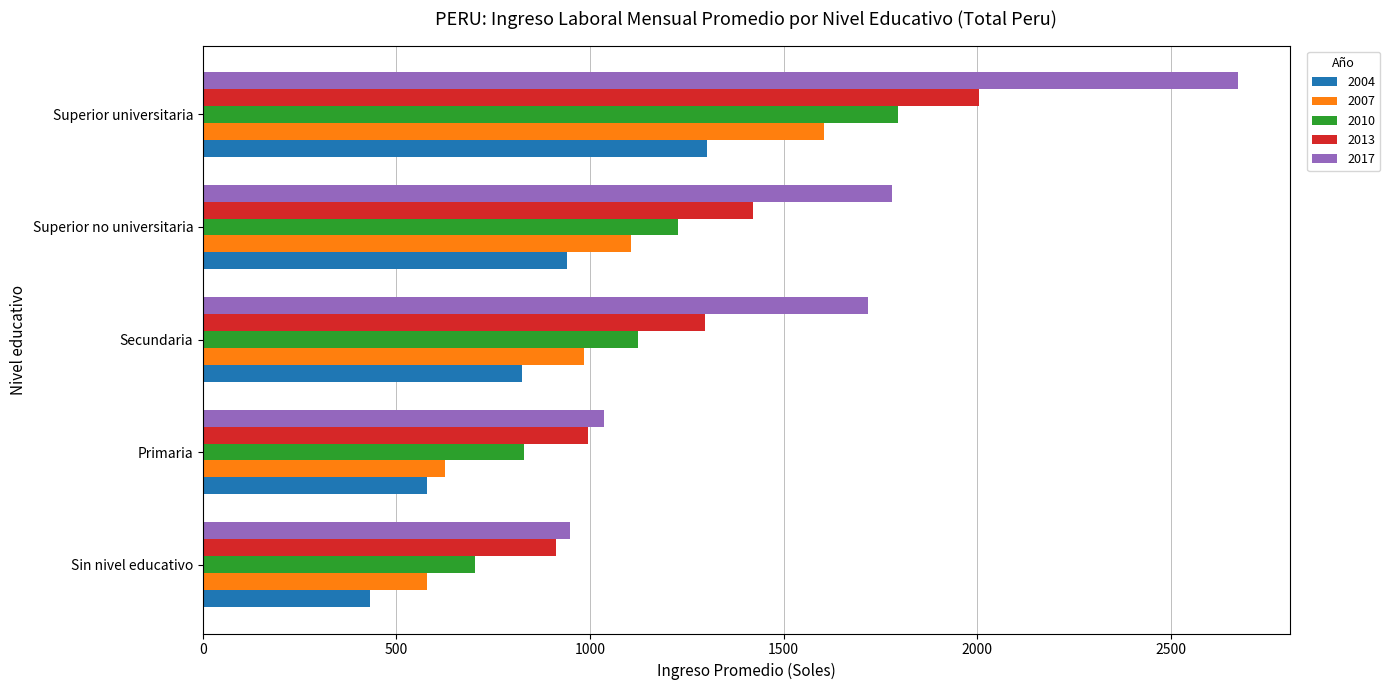

Which category has the lowest value in the 2004 series?

Sin nivel educativo